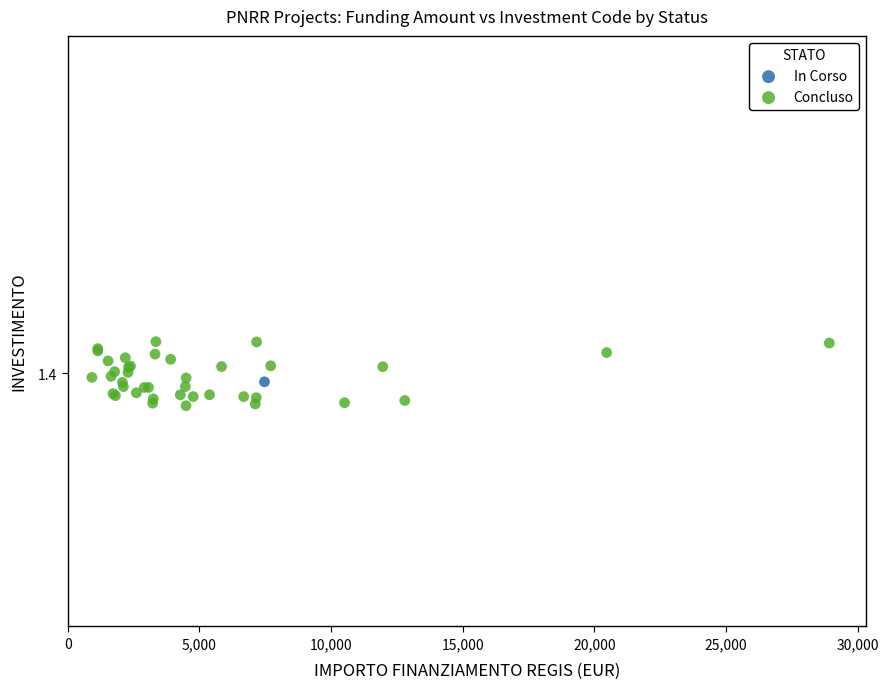

What are all the series names shown in the legend?

In Corso, Concluso